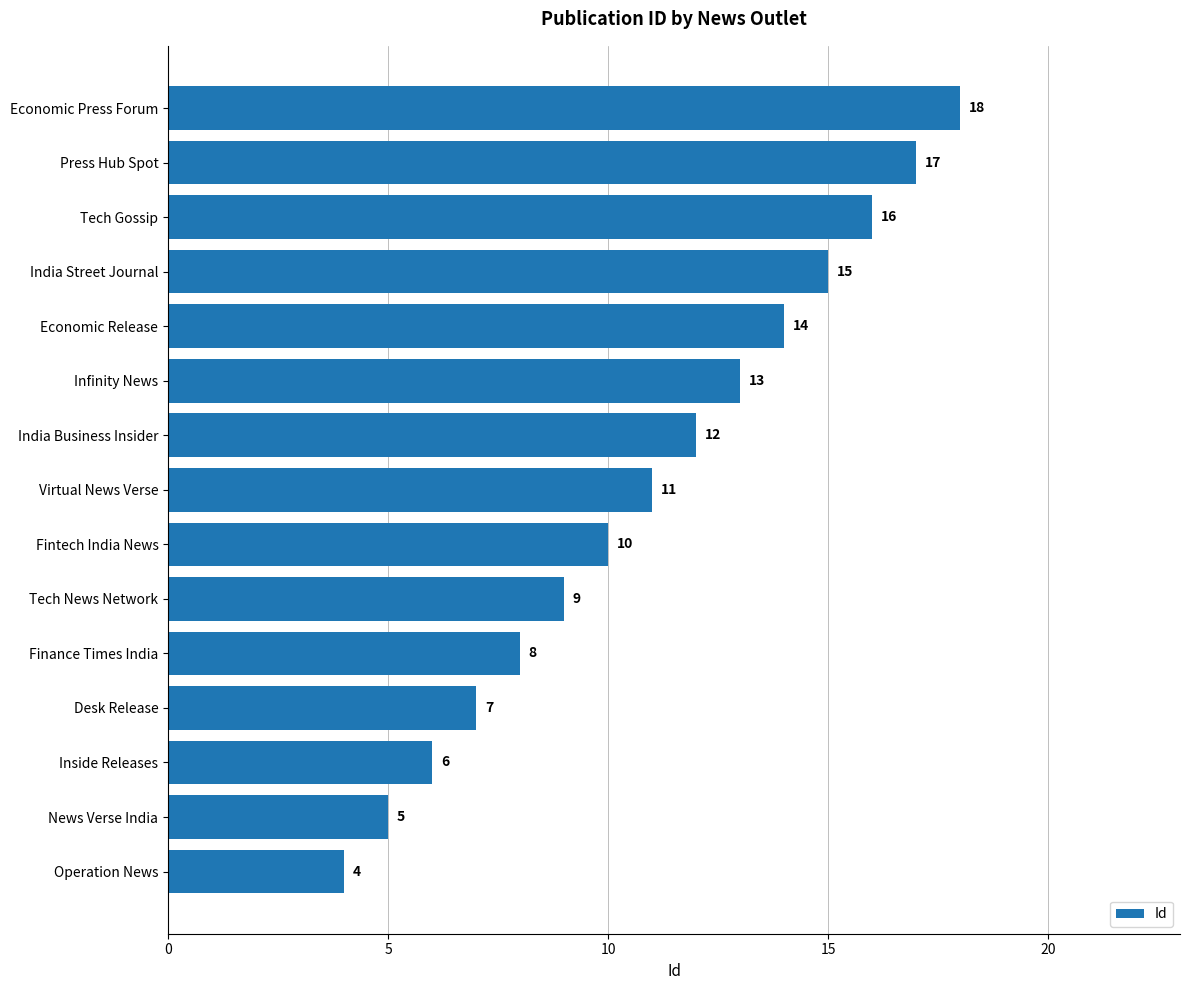

What is the difference between the maximum and second lowest values?

13